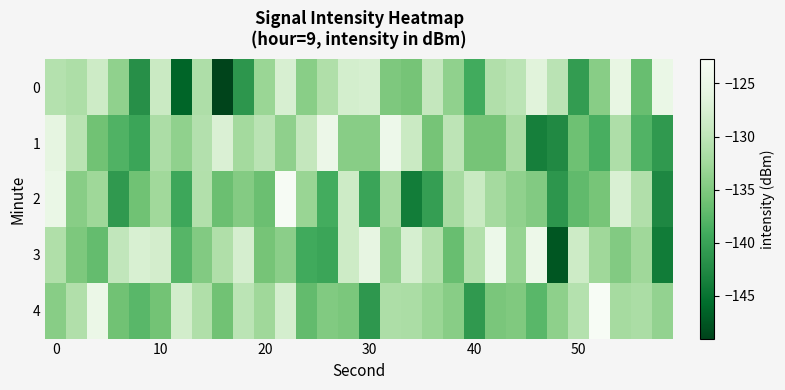

Which series has the largest total across all categories?

3